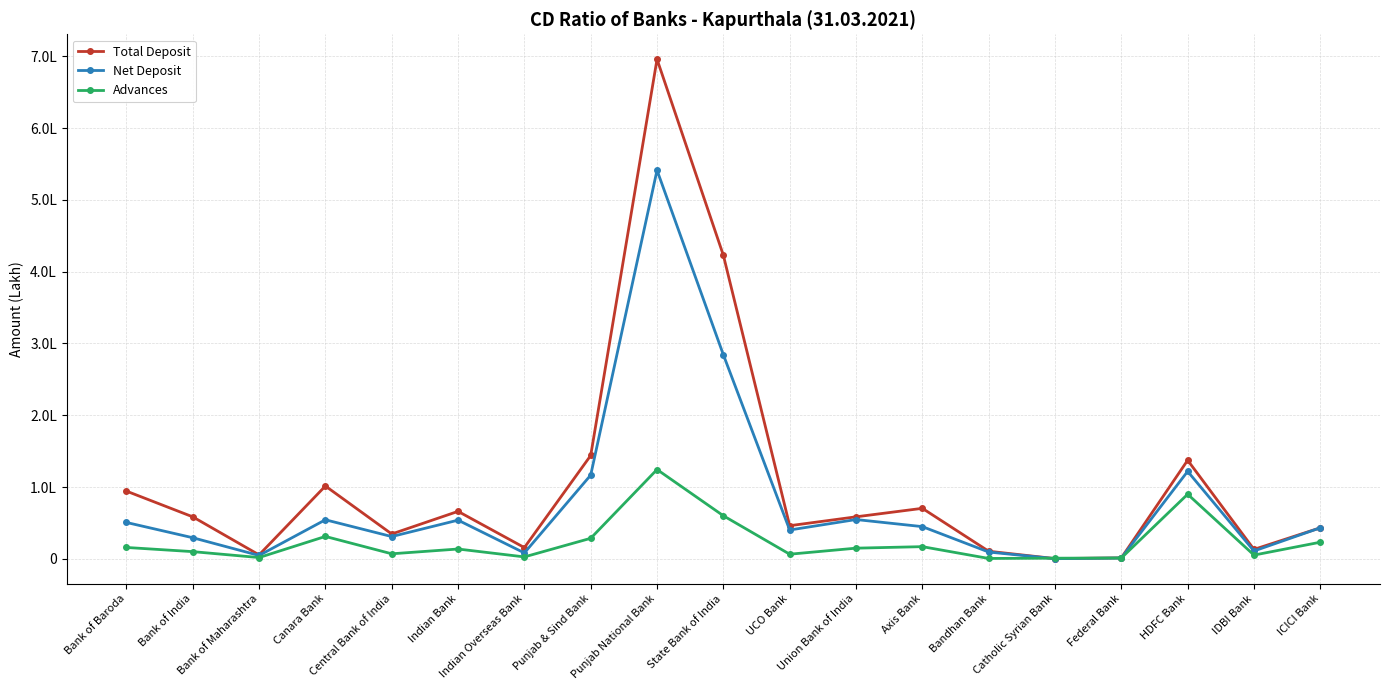

What are all the series names shown in the legend?

Total Deposit, Net Deposit, Advances